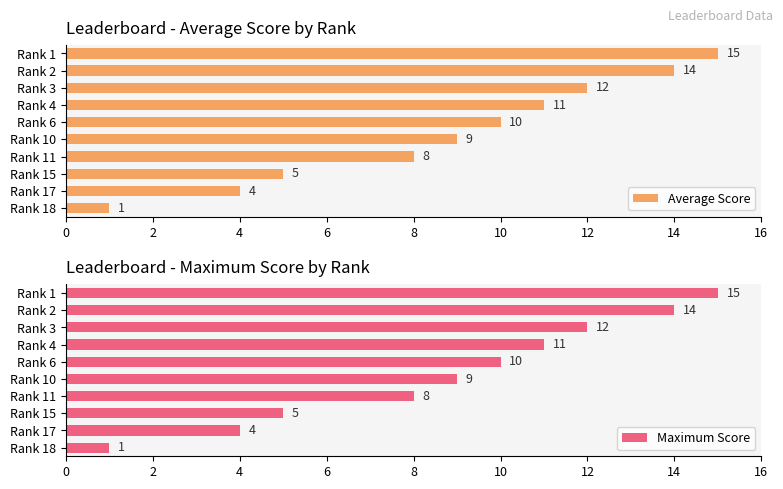

What value does the Maximum Score series have at Rank 11, to the nearest 10?

10